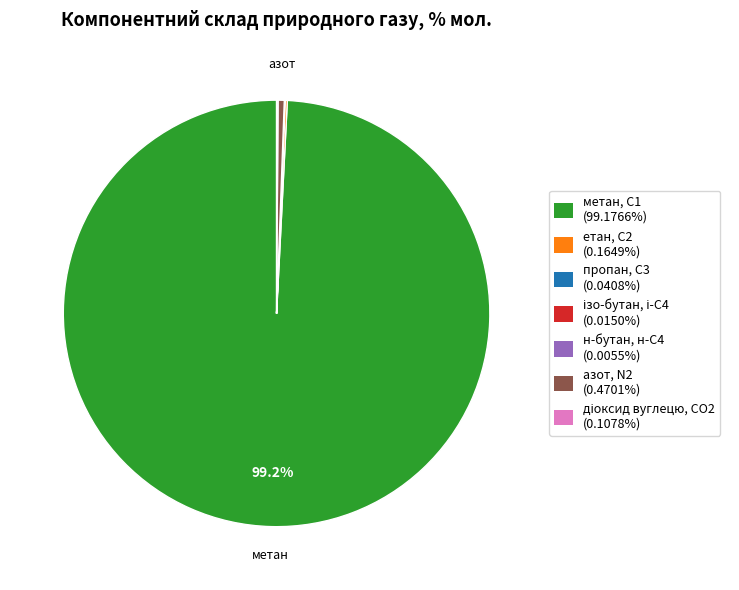

To the nearest percent, what portion does метан, С1 represent?

99%